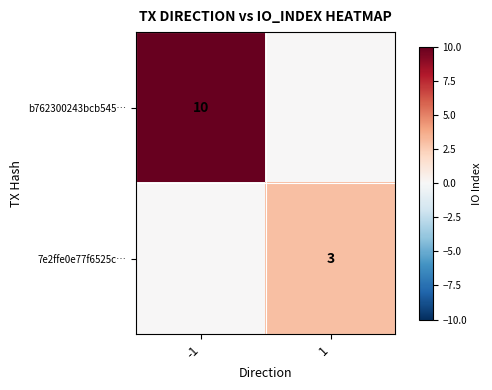

Is it true that 7e2ffe0e77f6525c… equals 4 at 1?

False